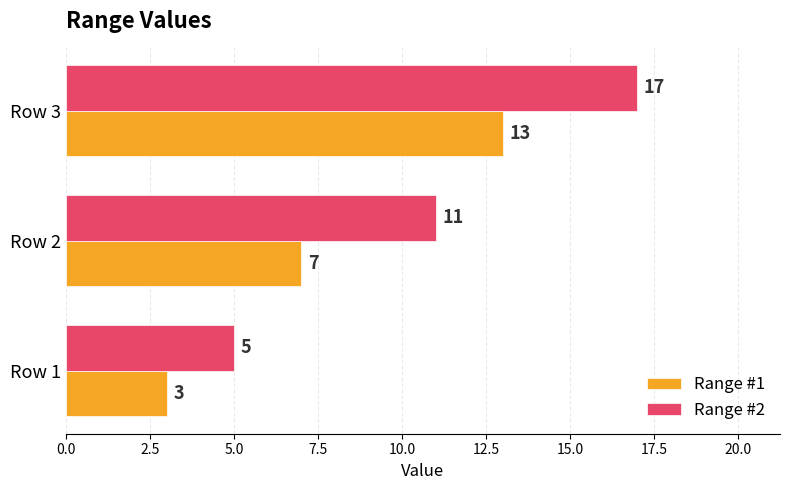

Which series has the widest spread of values?

Range #2